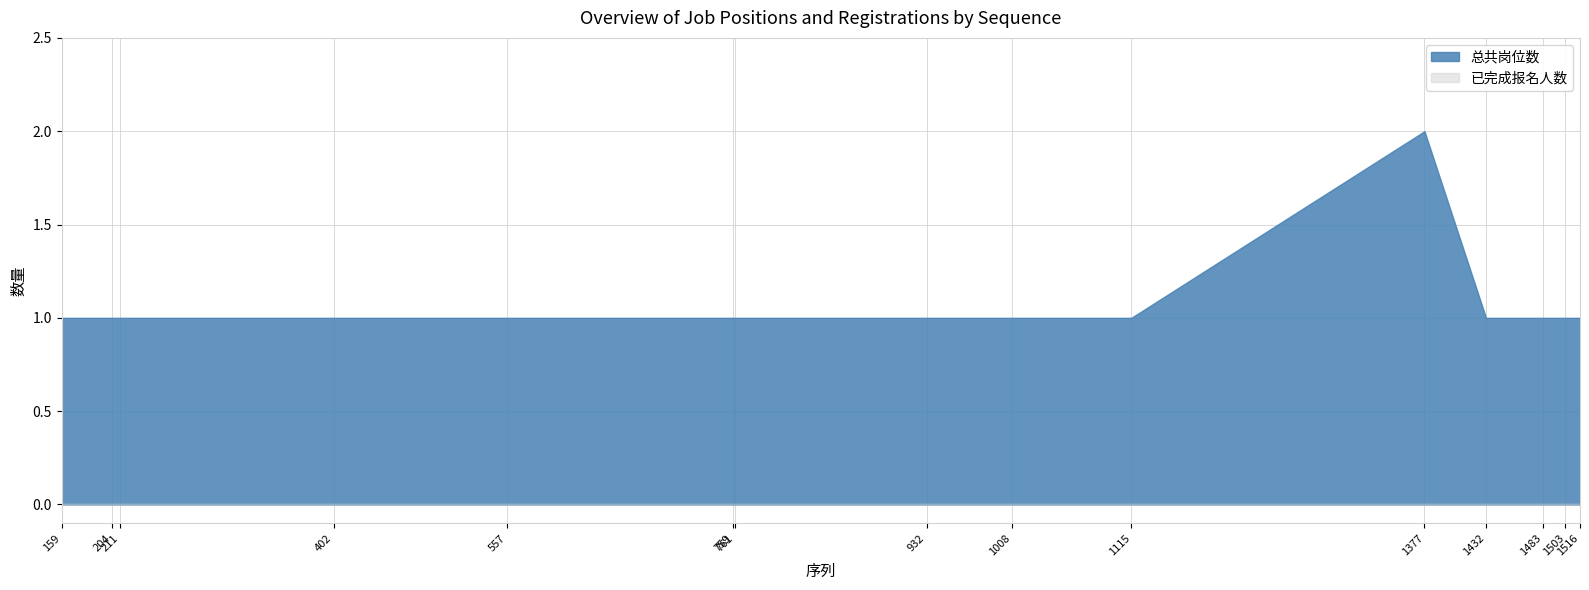

What is the greatest value displayed?

2